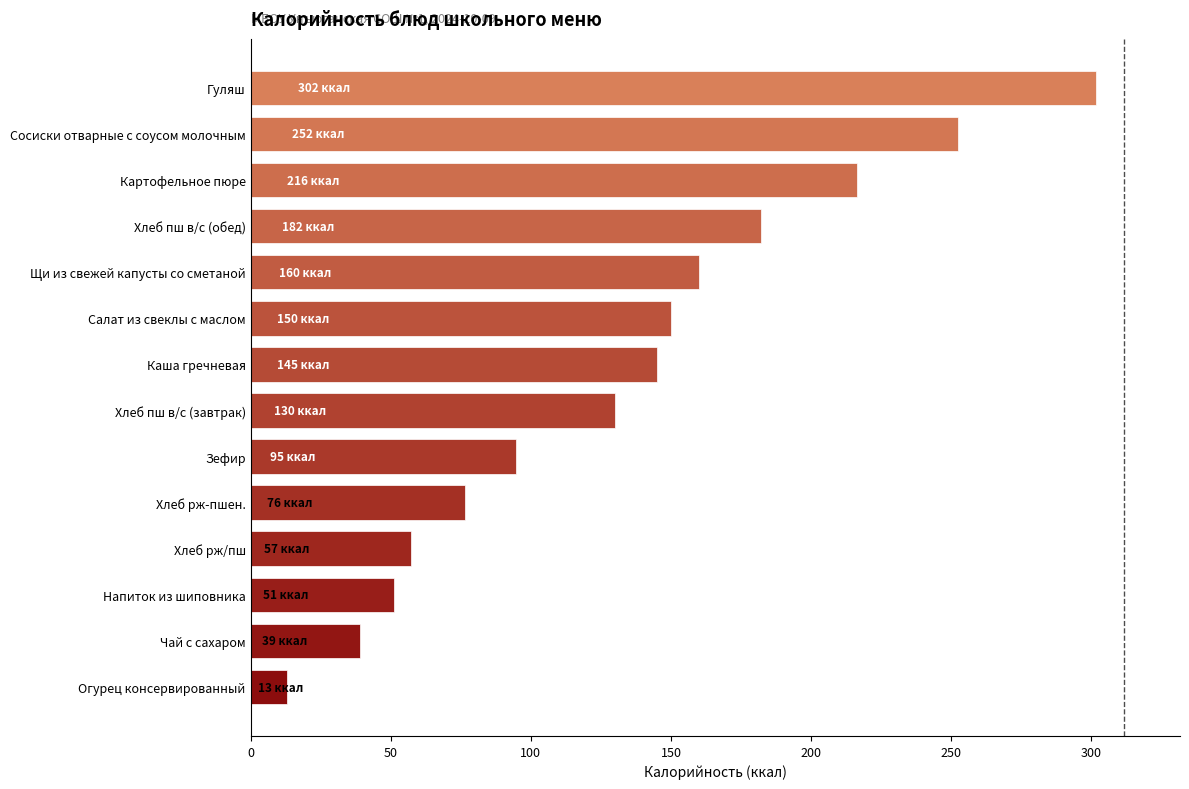

How many data points are less than 144?

7